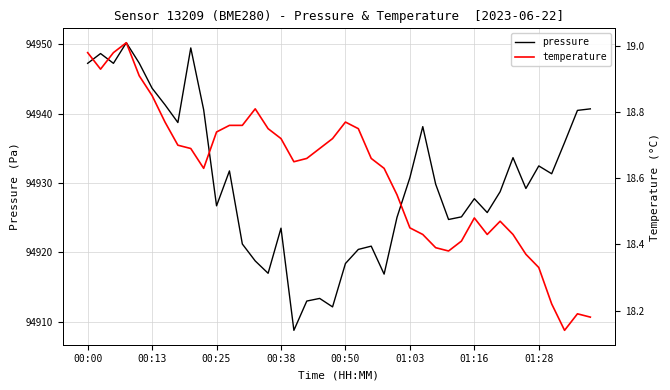

Is it true that temperature equals 18.3 at 01:28?

True